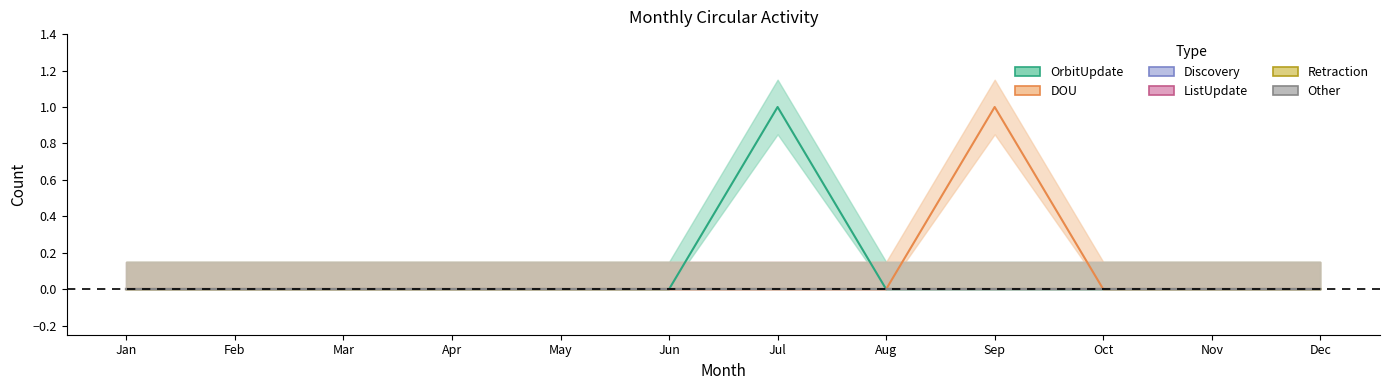

The OrbitUpdate series shows 0 at Aug. True or false?

True